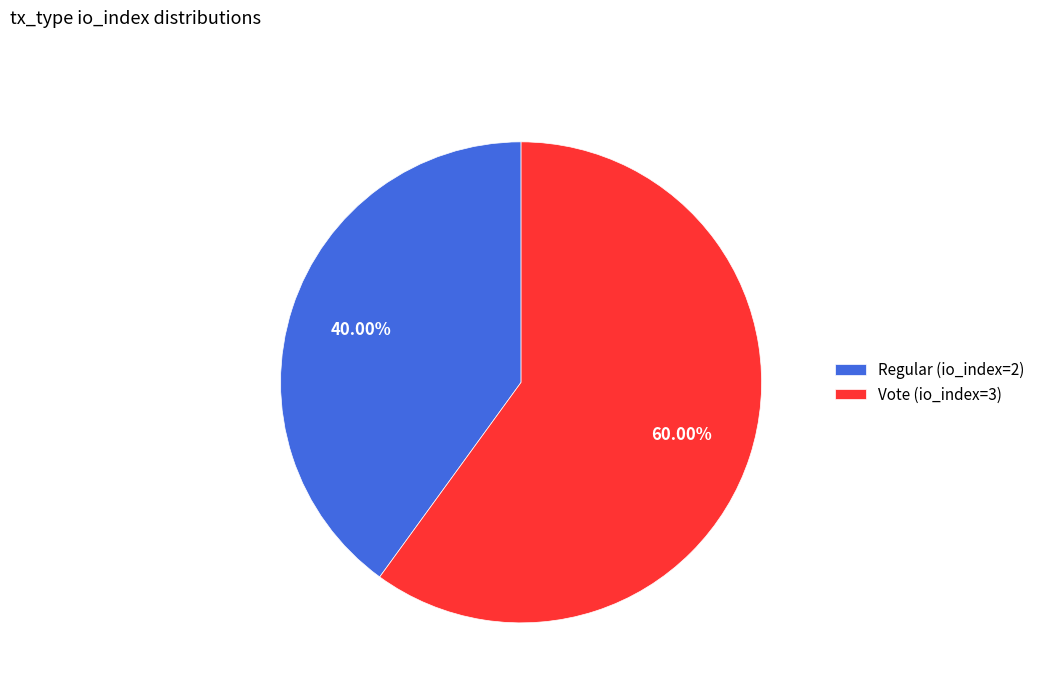

What percentage is NOT represented by Regular (io_index=2)?

60.0%